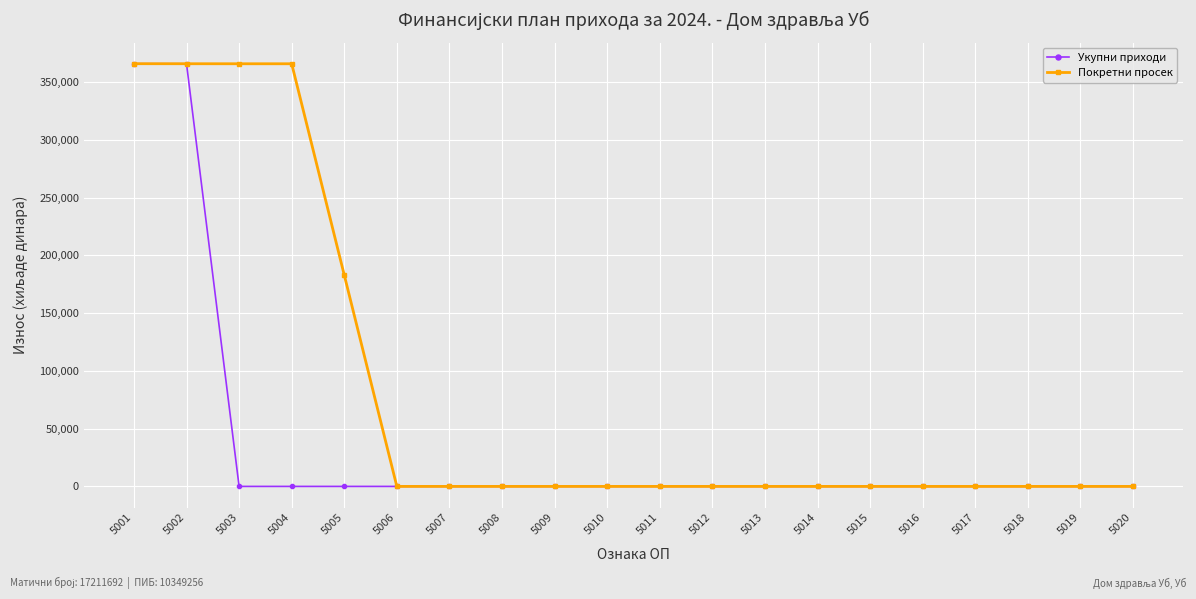

What is the greatest value displayed?

366000